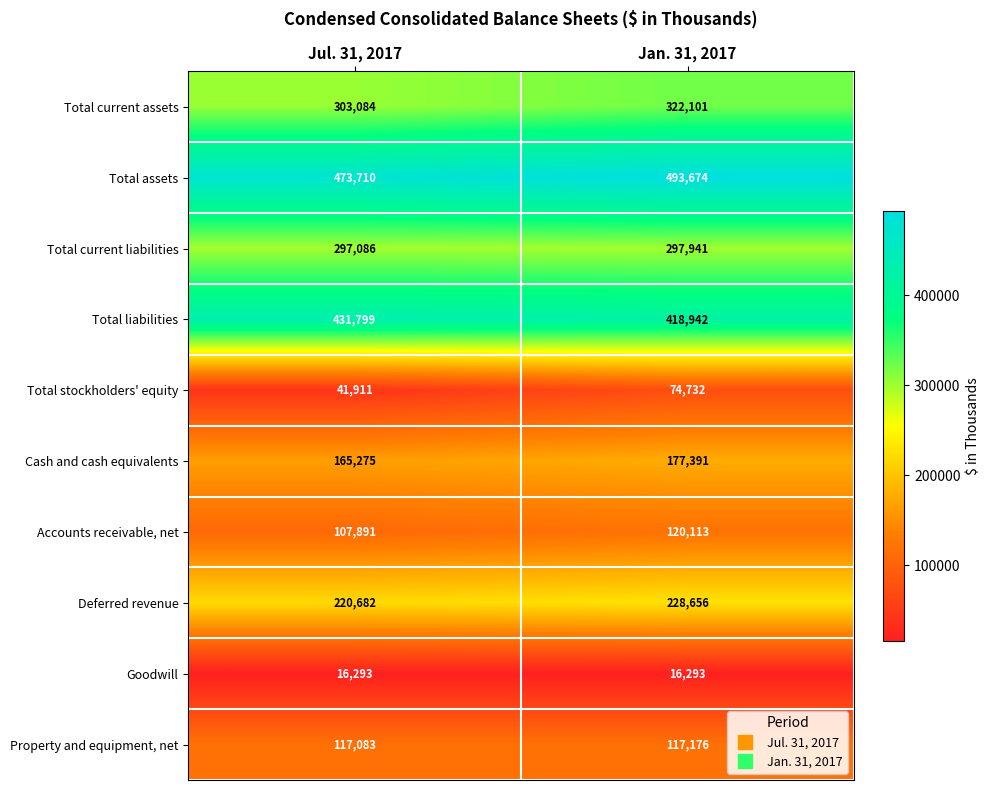

The Deferred revenue series shows 137500 at Jan. 31, 2017. True or false?

False